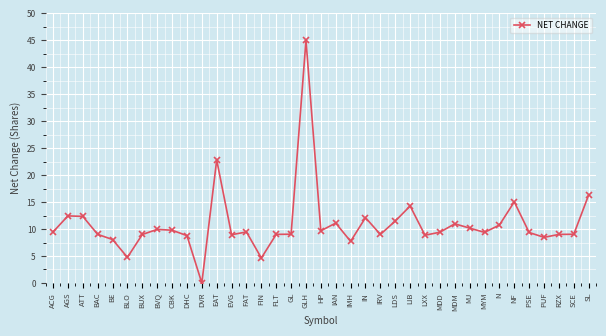

What is the sum of all values?

404.6